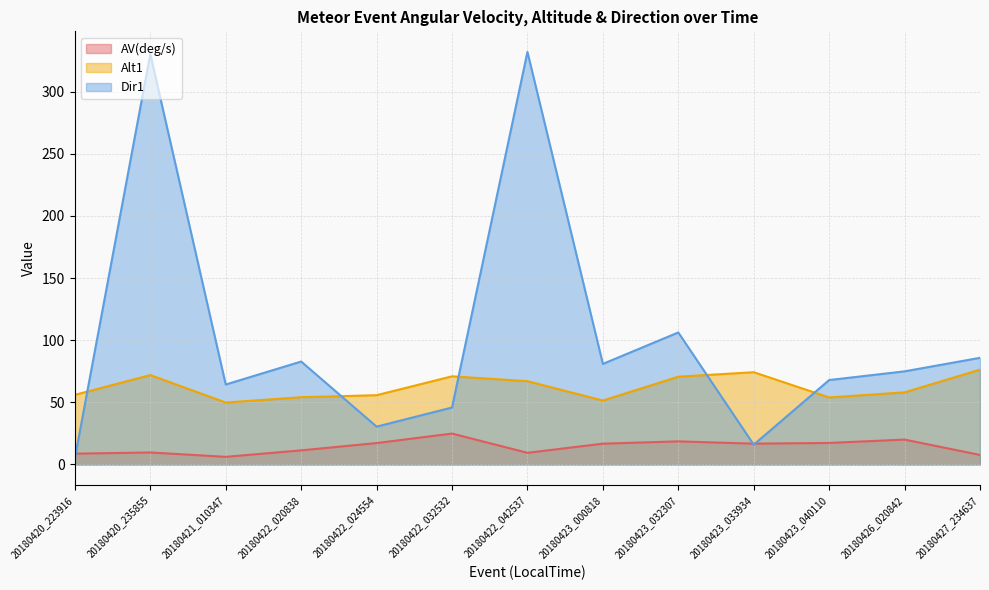

Rank the series at 20180420_235855 from lowest to highest value.

AV(deg/s), Alt1, Dir1